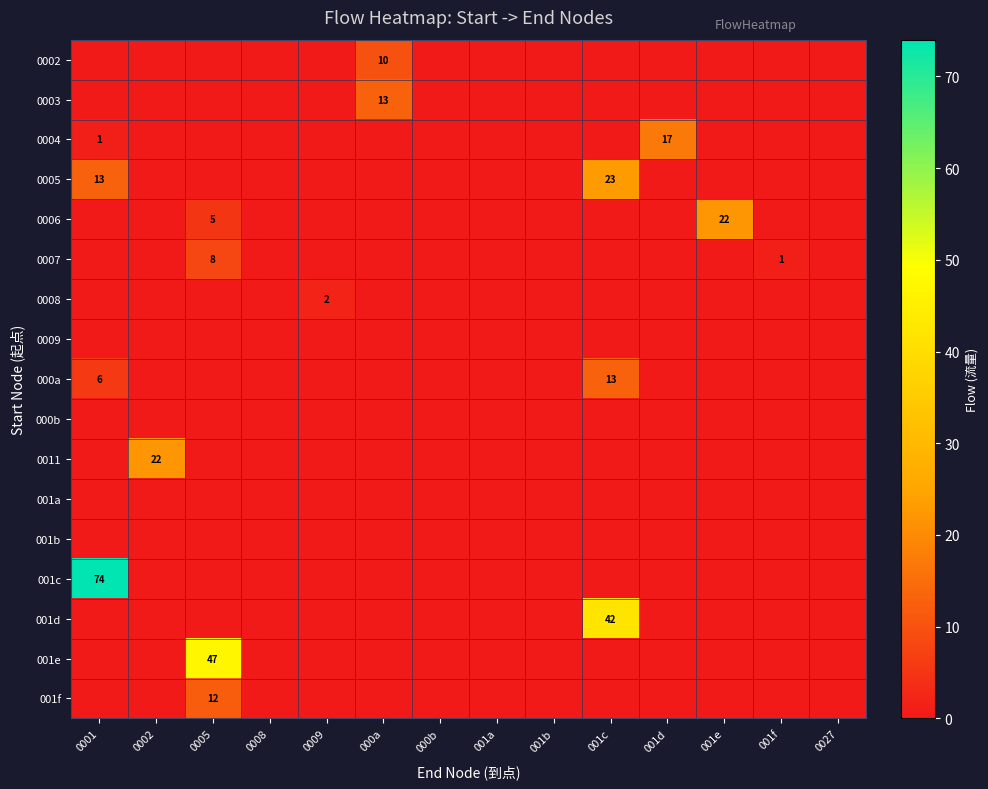

The 0009 series shows 0 at 0002. True or false?

True